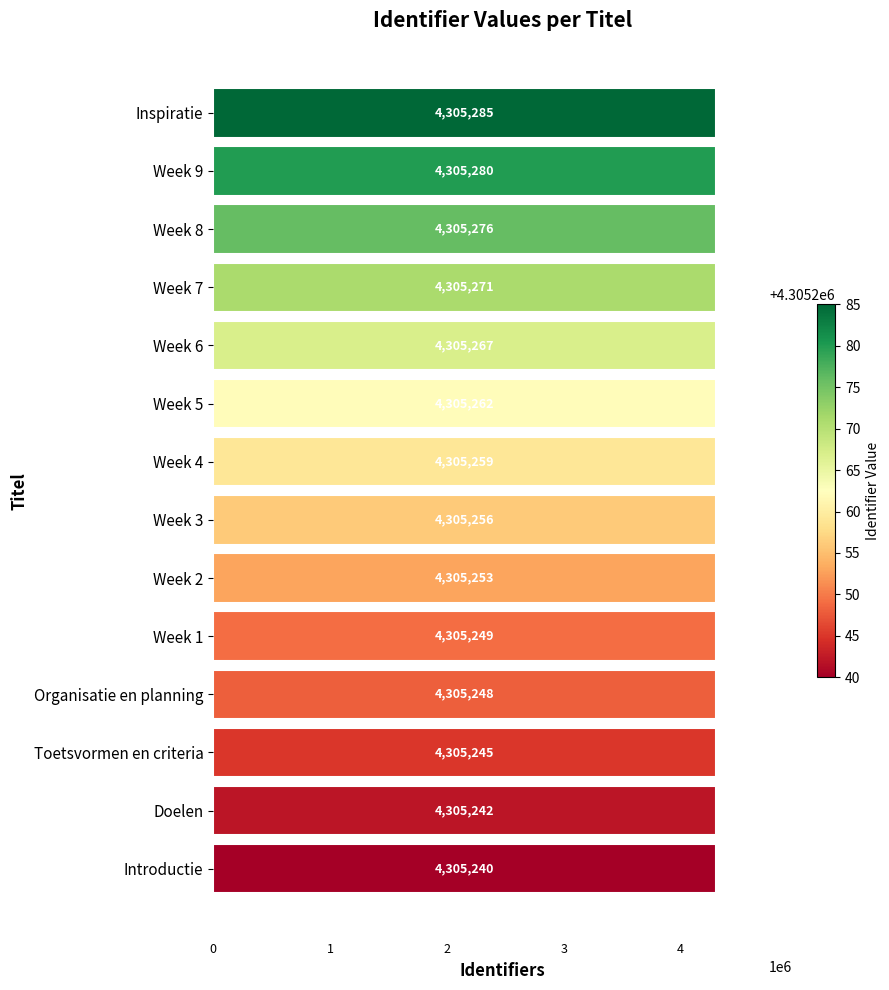

Is it true that the value at Organisatie en planning is 4305248?

True